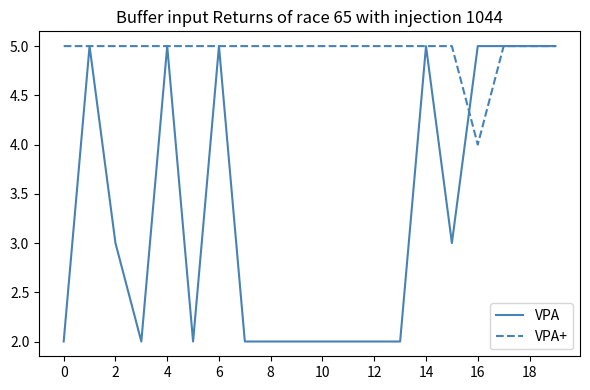

What are all the series names shown in the legend?

VPA, VPA+